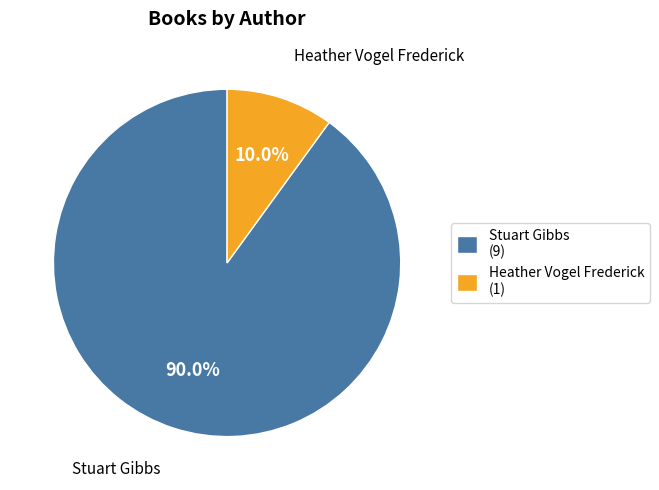

To the nearest percent, what is the combined percentage of Heather Vogel Frederick and Stuart Gibbs?

100%